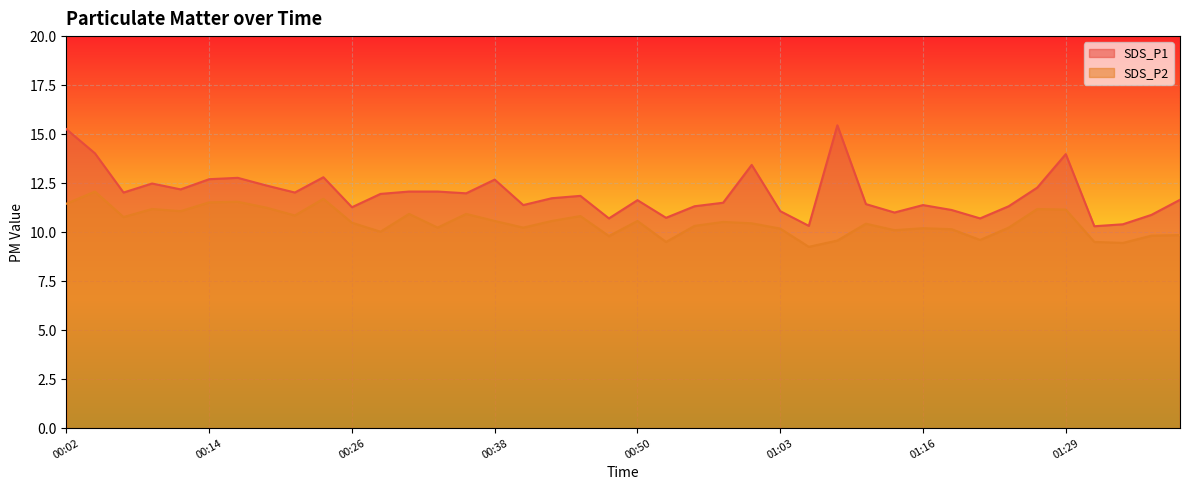

How many values in the SDS_P2 series exceed 10?

31